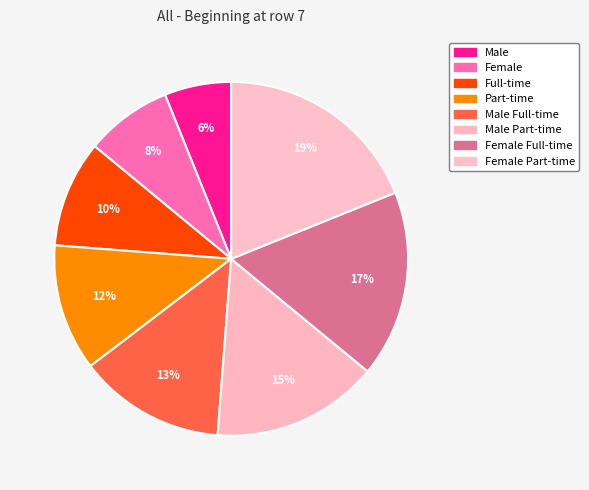

Is there a majority slice in this chart?

No